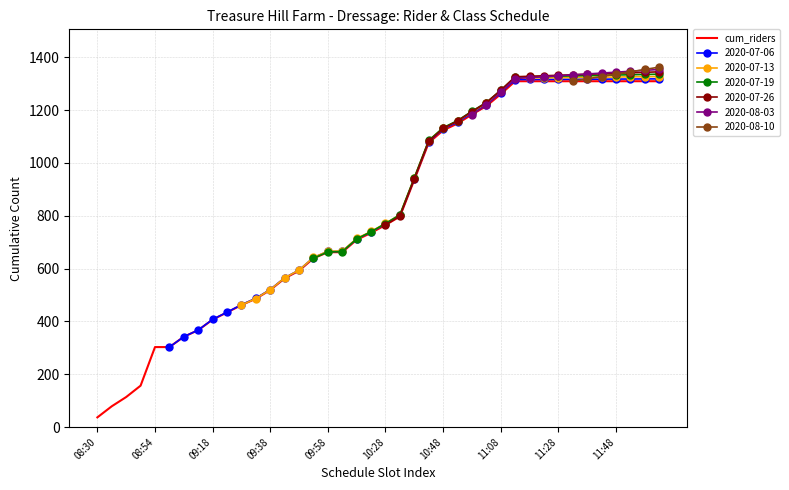

How many data points are less than 765?

20